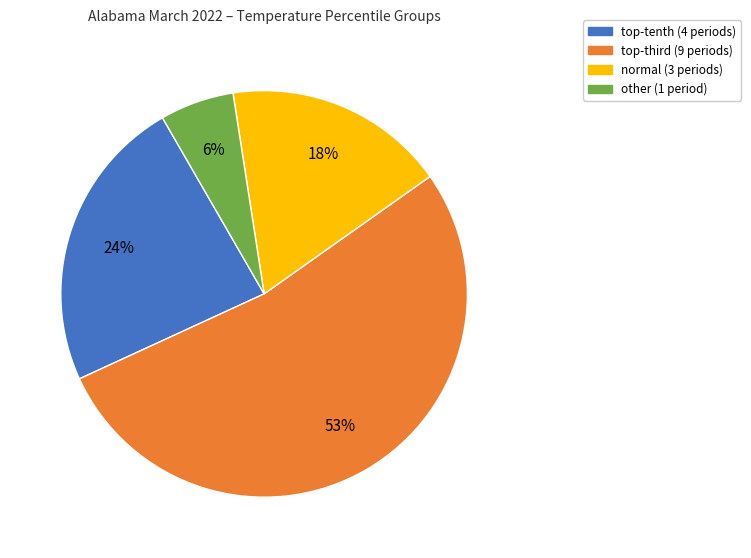

To the nearest percent, what is the average slice percentage?

25%